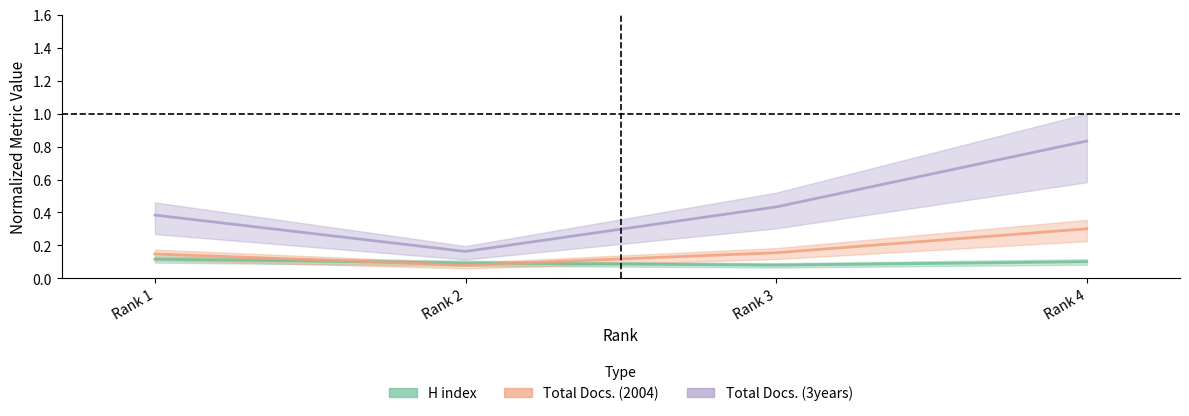

Which series has the largest total across all categories?

Total Docs. (3years) (normalized)